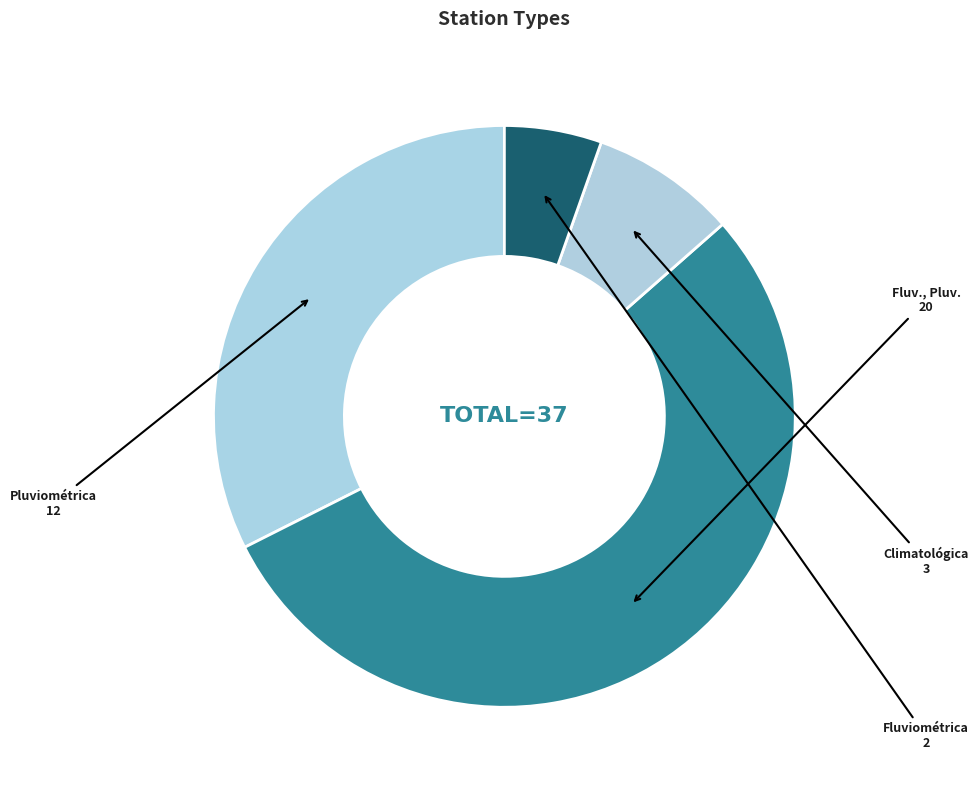

True or false: Pluviométrica accounts for 24% of the total.

False